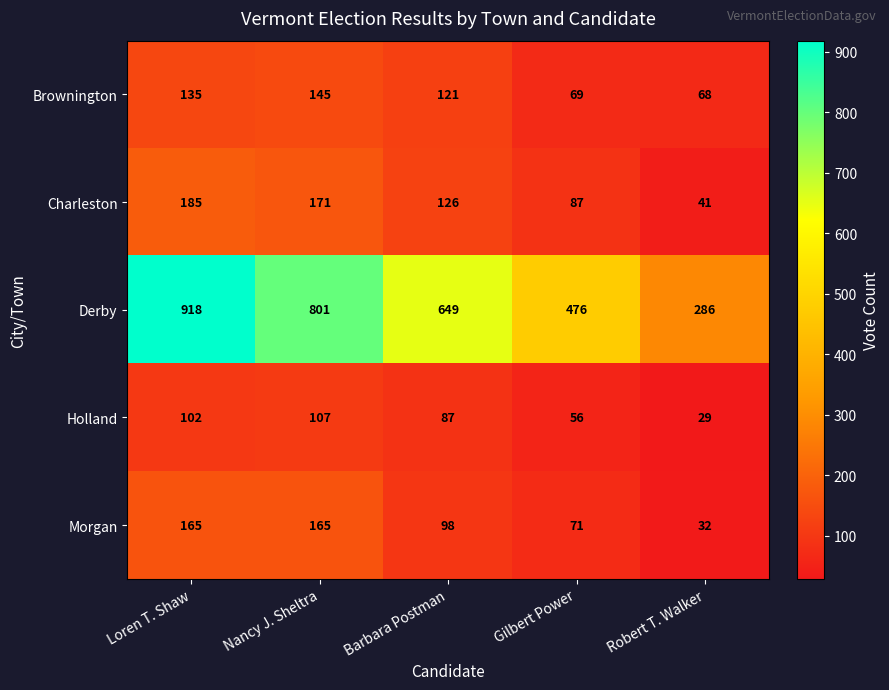

What is the difference between the highest and lowest values at Nancy J. Sheltra?

694